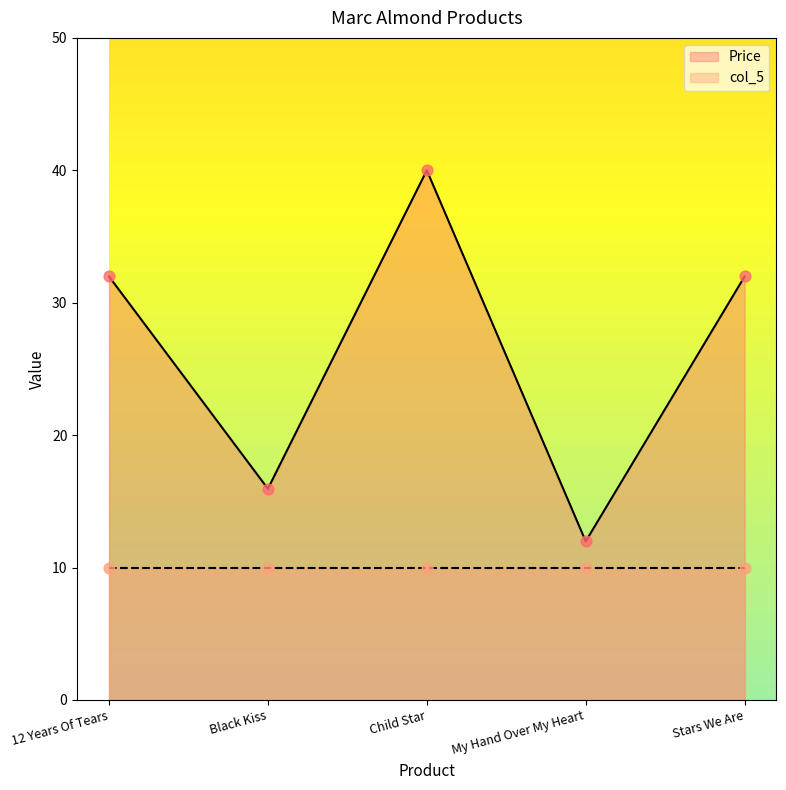

What is the change in value from Black Kiss to Stars We Are?

+16.0